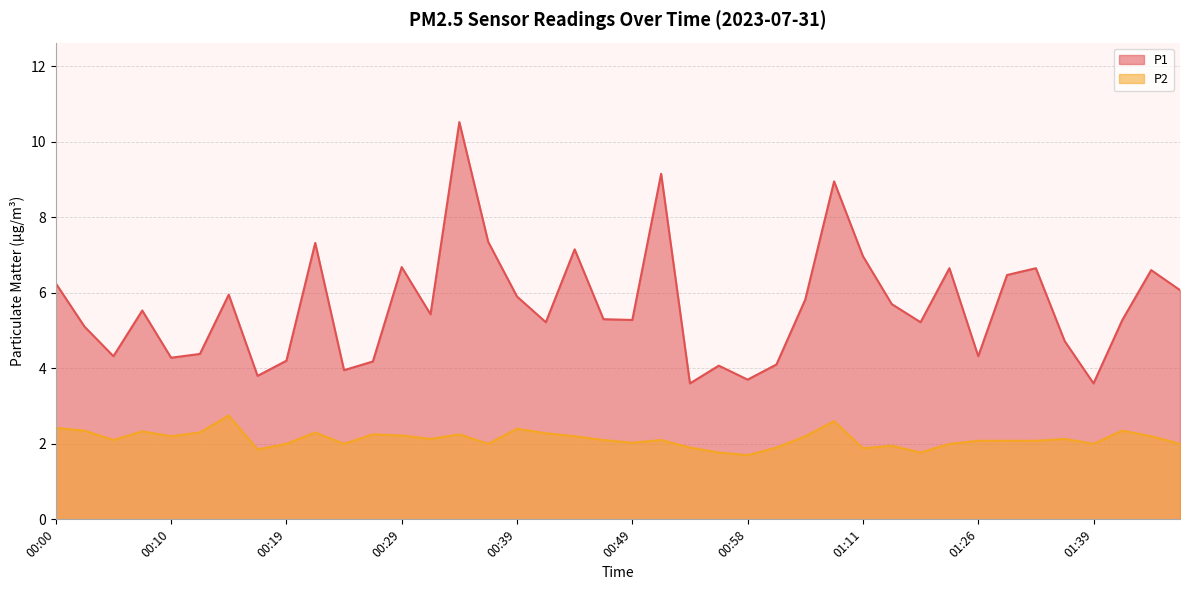

Is the value of P2 at 01:06 greater than the value of P1 at 01:19?

No